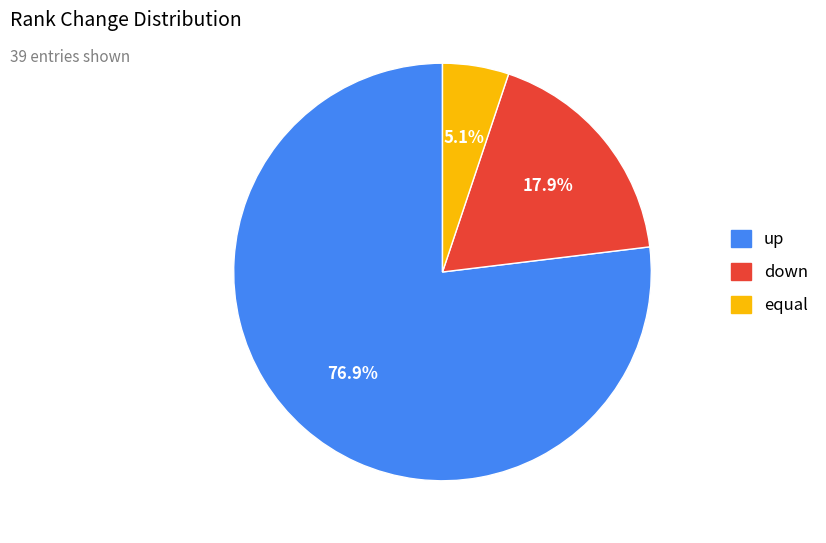

Which slice represents more than half of the pie?

up